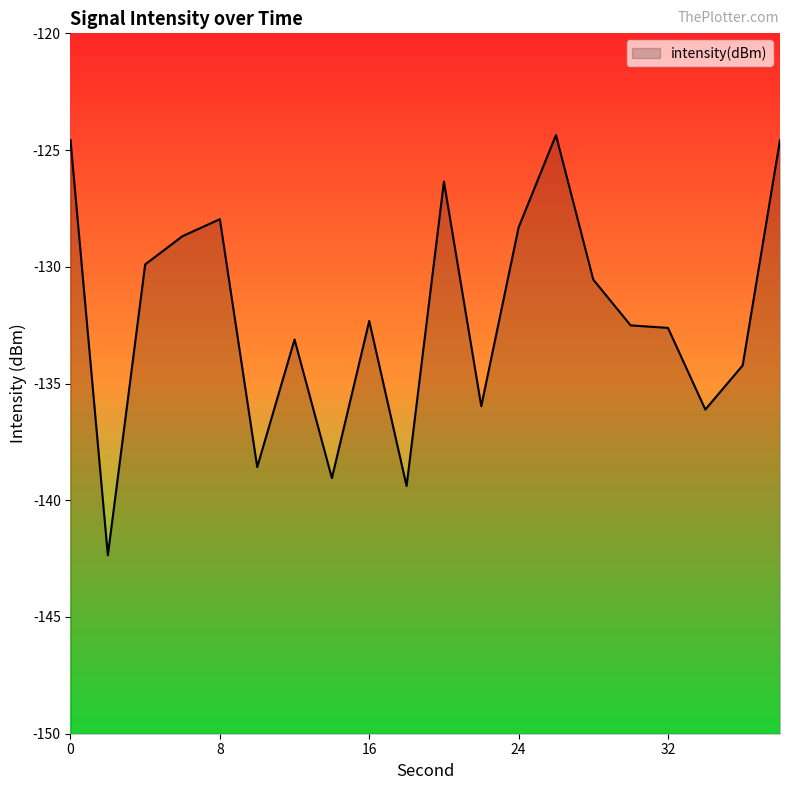

How many categories are shown in the chart?

20